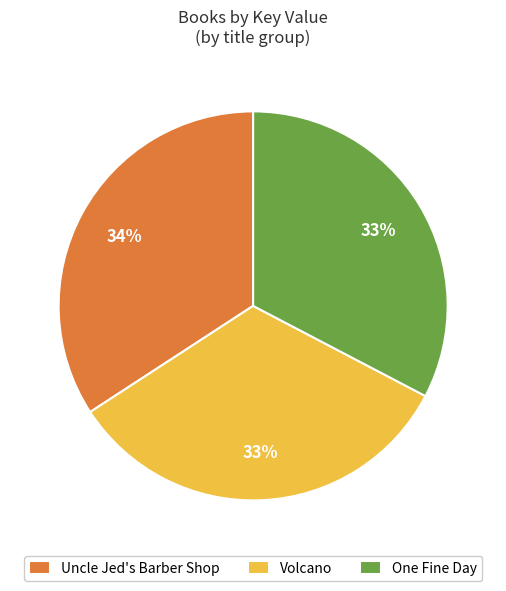

How many slices are in this pie chart?

3